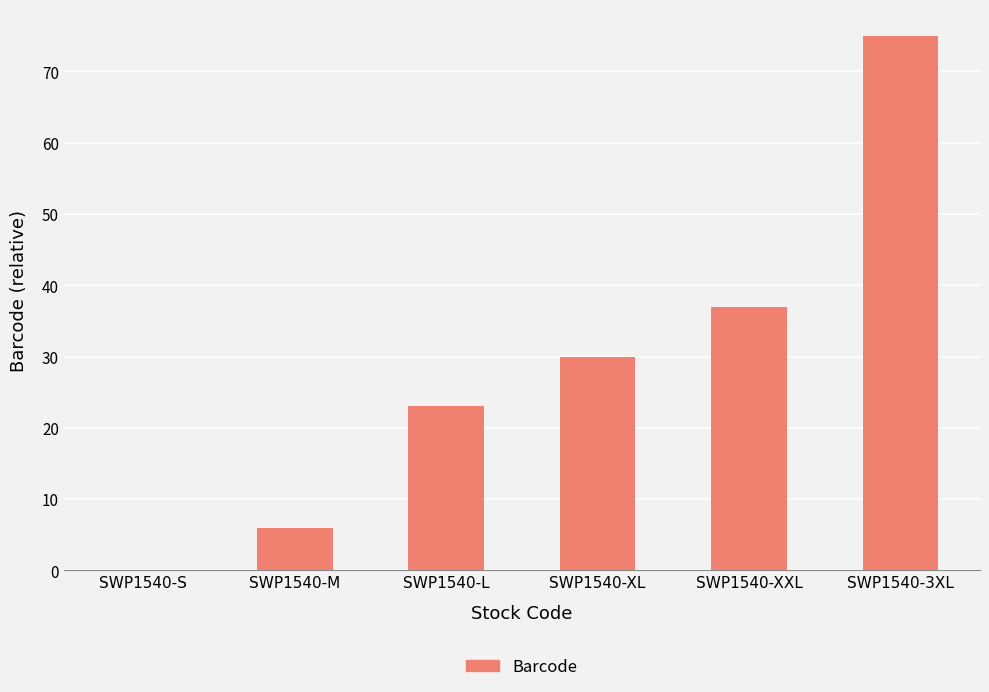

The chart shows a value of 37 at SWP1540-XXL. True or false?

True